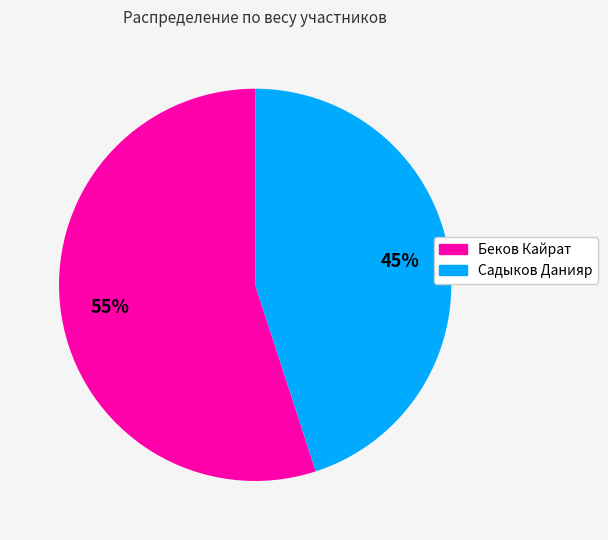

Is Беков Кайрат the majority of the pie?

Yes